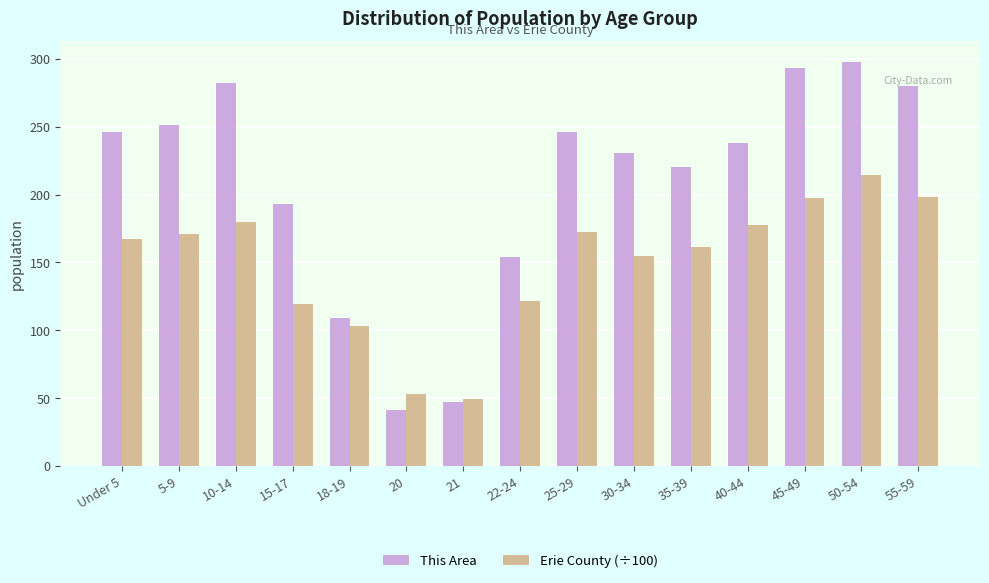

What is the sum of all This Area values?

3129.0